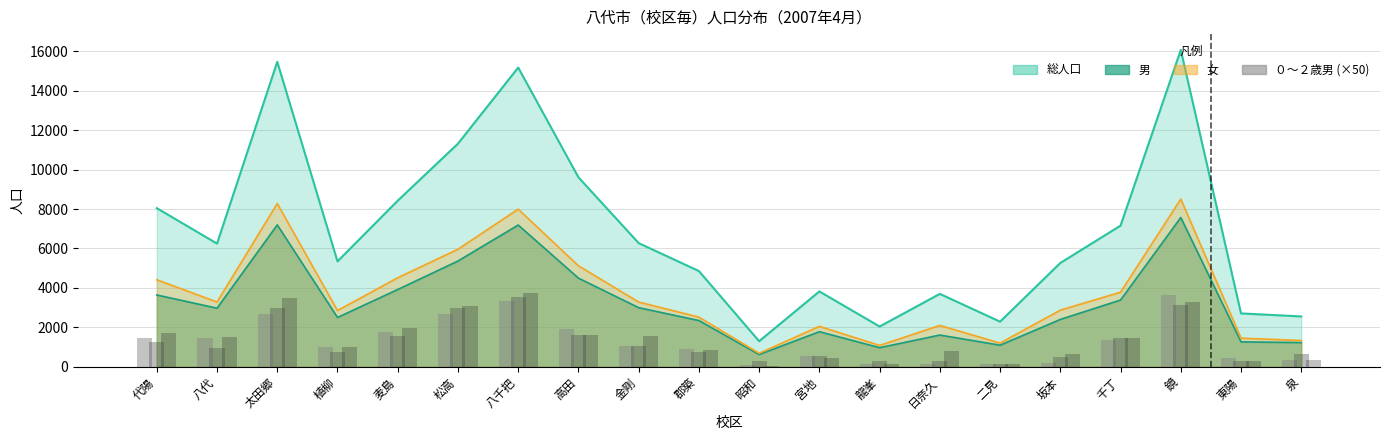

Reading right to left, extract all data points from this chart.

０歳男 (×50): 泉=350	東陽=450	鏡=3650	千丁=1350	坂本=200	二見=150	日奈久=150	龍峯=150	宮地=550	昭和=100	郡築=900	金剛=1050	高田=1900	八千把=3350	松高=2650	麦島=1750	植柳=1000	太田郷=2650	八代=1450	代陽=1450
１歳男 (×50): 泉=650	東陽=300	鏡=3150	千丁=1450	坂本=500	二見=150	日奈久=300	龍峯=300	宮地=550	昭和=300	郡築=750	金剛=1050	高田=1600	八千把=3550	松高=2950	麦島=1550	植柳=750	太田郷=3000	八代=950	代陽=1250
２歳男 (×50): 泉=350	東陽=300	鏡=3300	千丁=1450	坂本=650	二見=150	日奈久=800	龍峯=150	宮地=450	昭和=50	郡築=850	金剛=1550	高田=1600	八千把=3750	松高=3100	麦島=1950	植柳=1000	太田郷=3500	八代=1500	代陽=1700